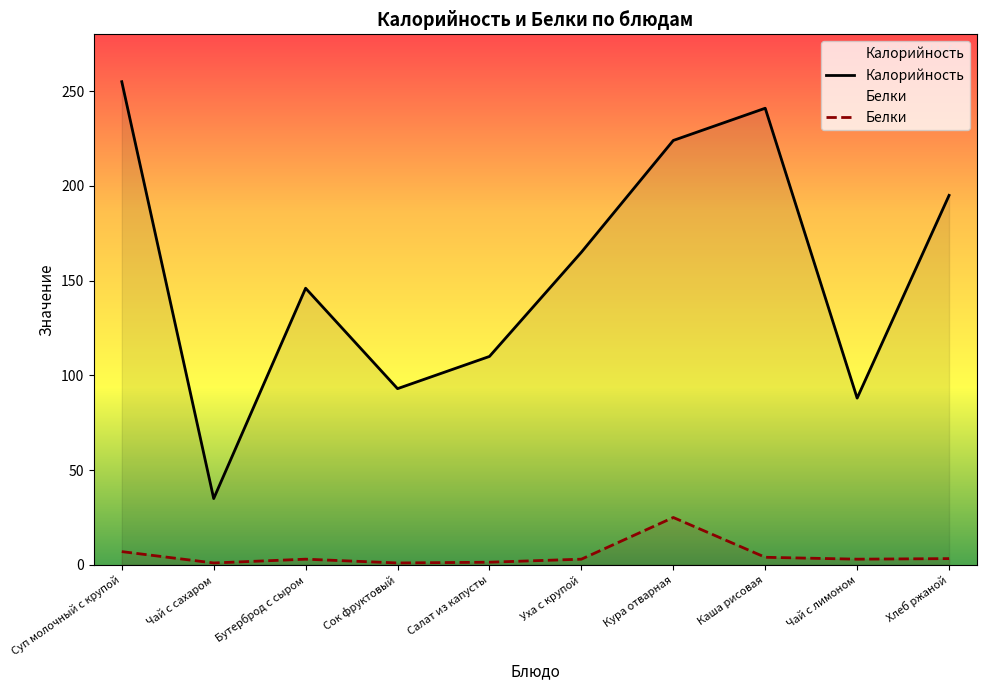

True or false: Белки and Калорийность intersect in this chart.

False